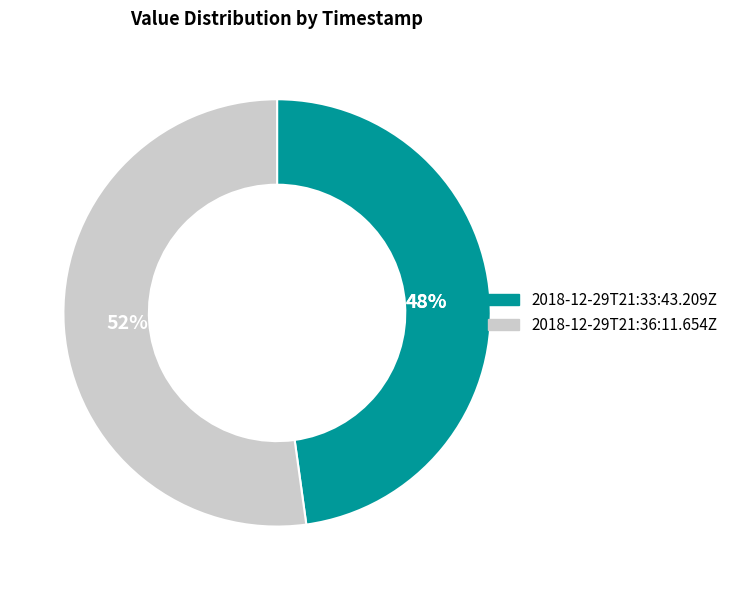

What portion of the pie excludes 2018-12-29T21:36:11.654Z?

47.8%